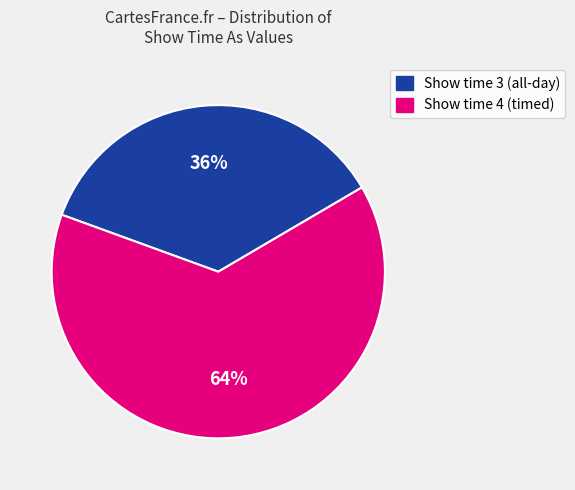

Does any single category account for the majority?

Yes